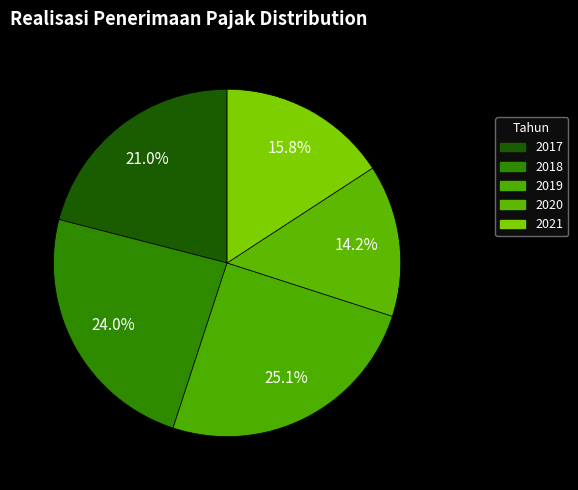

How many slices are in this pie chart?

5